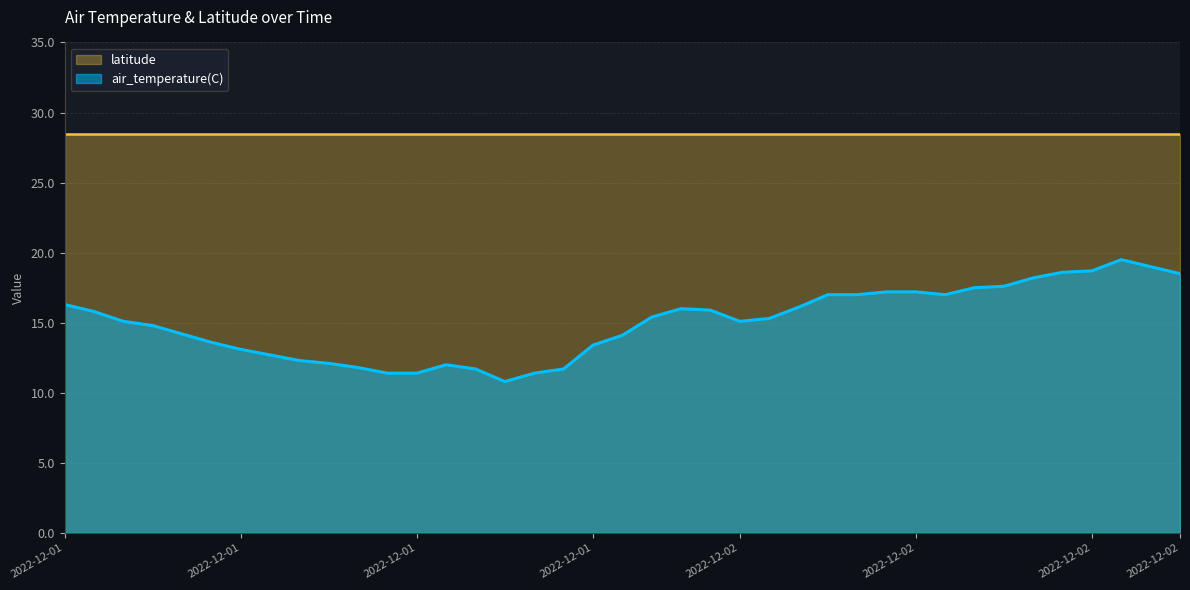

Does the chart have visible grid lines?

Yes